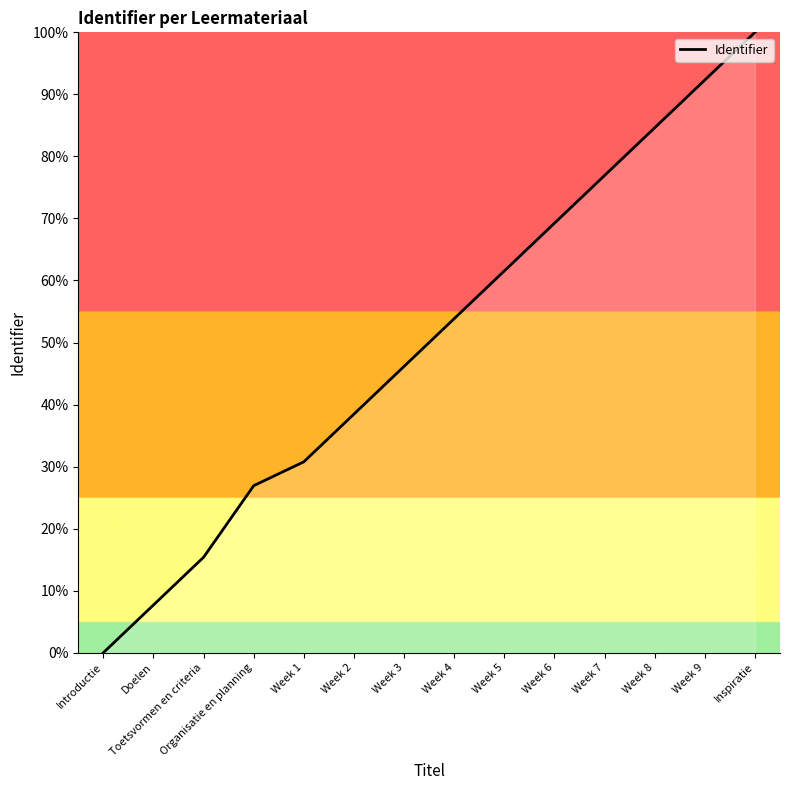

List the labels in order of value, largest first.

Inspiratie, Week 9, Week 8, Week 7, Week 6, Week 5, Week 4, Week 3, Week 2, Week 1, Organisatie en planning, Toetsvormen en criteria, Doelen, Introductie